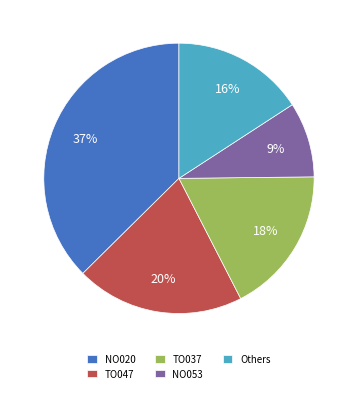

Combined, do TO047 and NO053 account for over 50%?

No